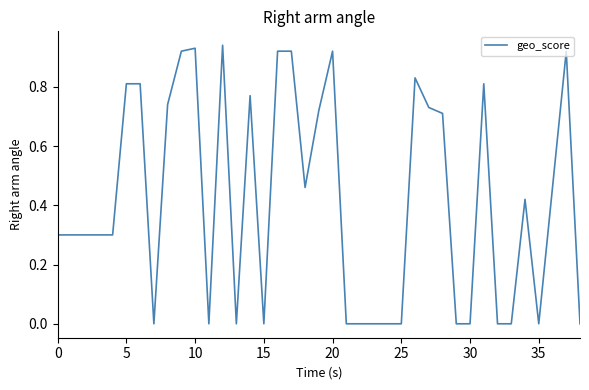

True or false: the data has more than 0 interior local peaks.

True